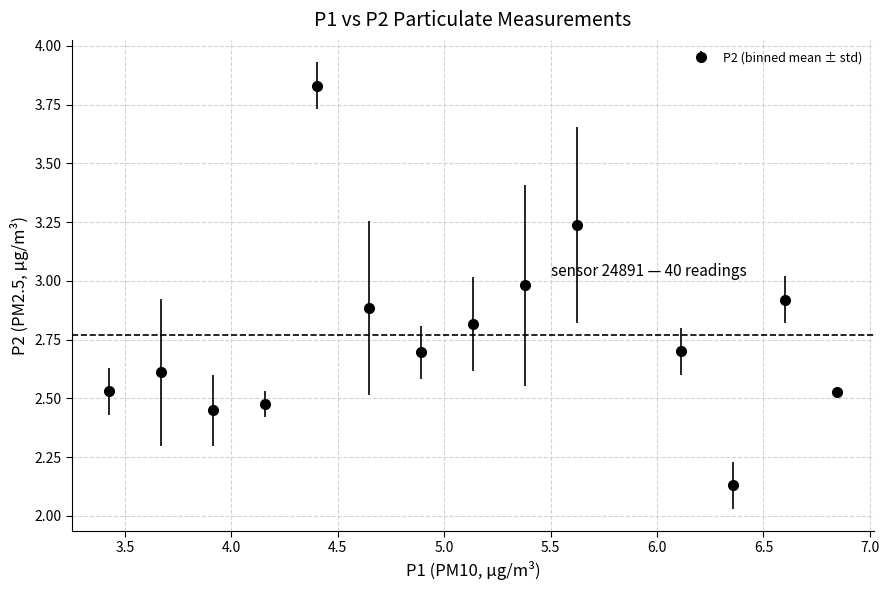

What is the difference between the maximum and minimum values?

1.7